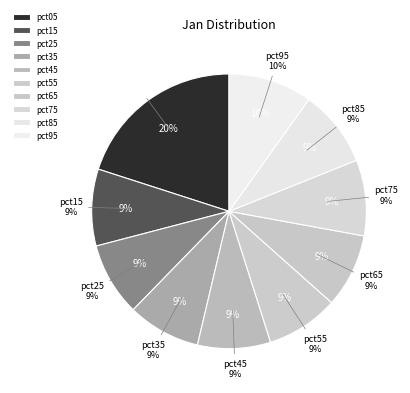

To the nearest percent, what is the combined percentage of pct15 and pct25?

18%